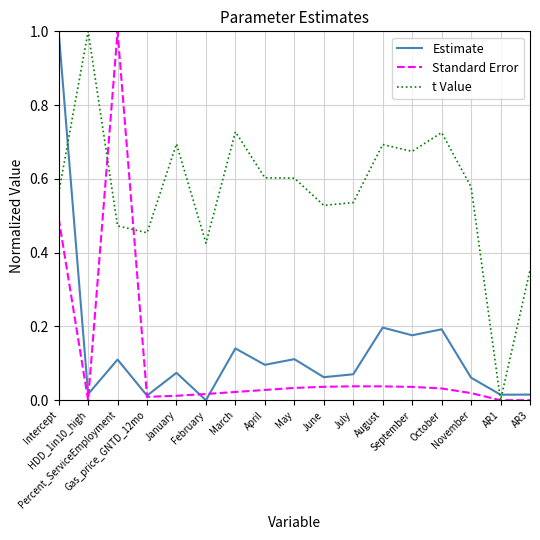

How many interior local peaks does the Estimate series have?

6